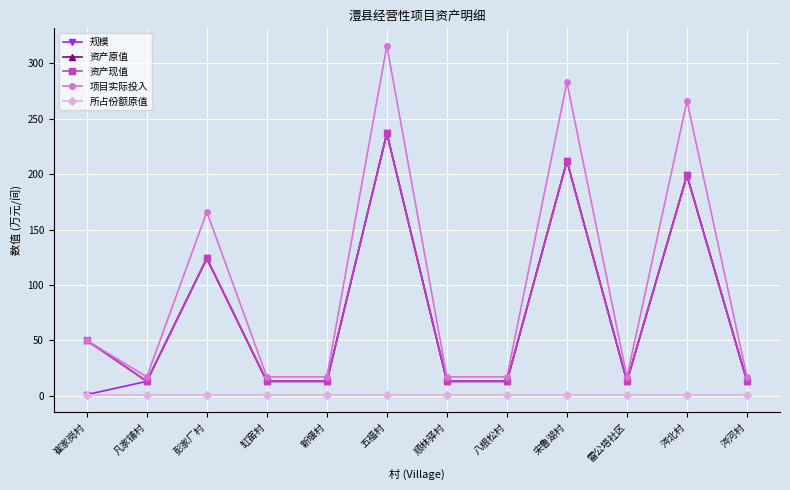

Does the chart have visible grid lines?

Yes